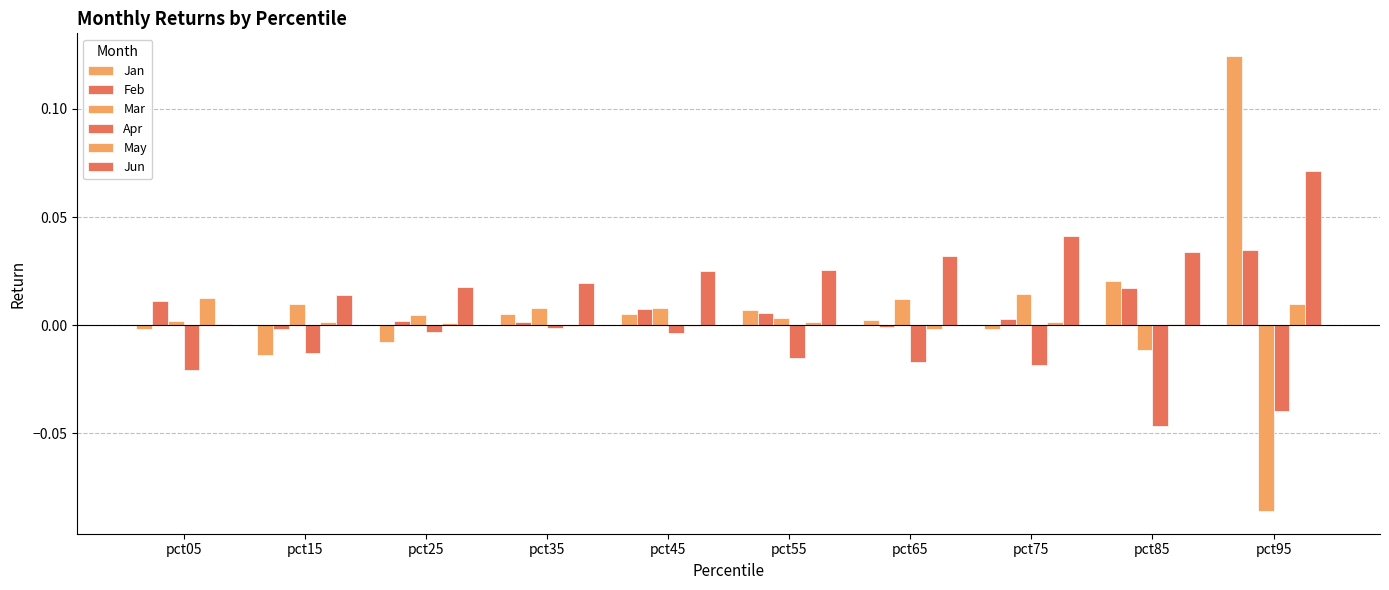

Does the chart contain stacked bars?

No